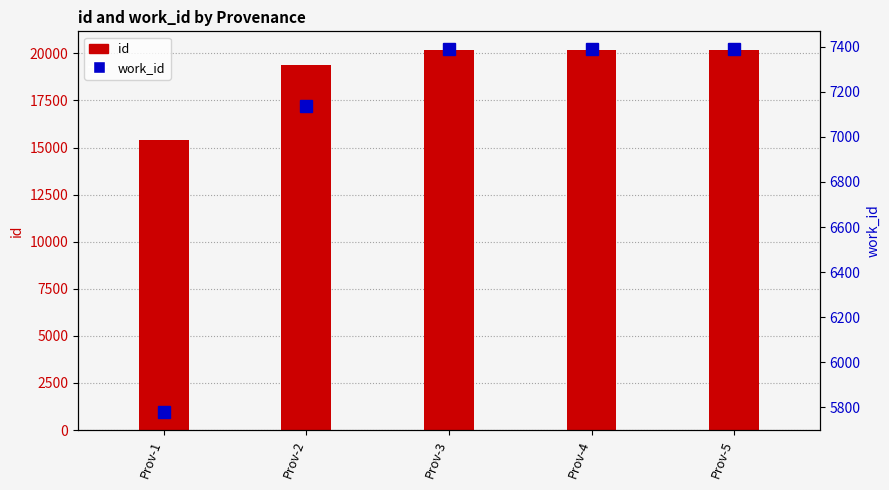

What is the difference between the maximum and minimum values in the work_id series?

1608